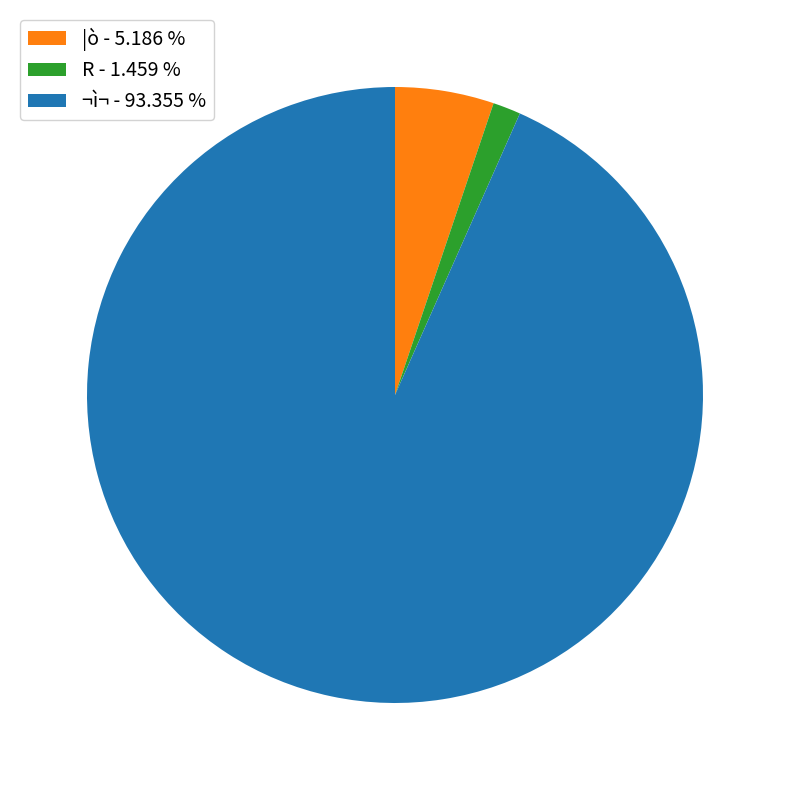

Which has a higher value, ¬ì¬ - 93.355 % or R - 1.459 %?

¬ì¬ - 93.355 %